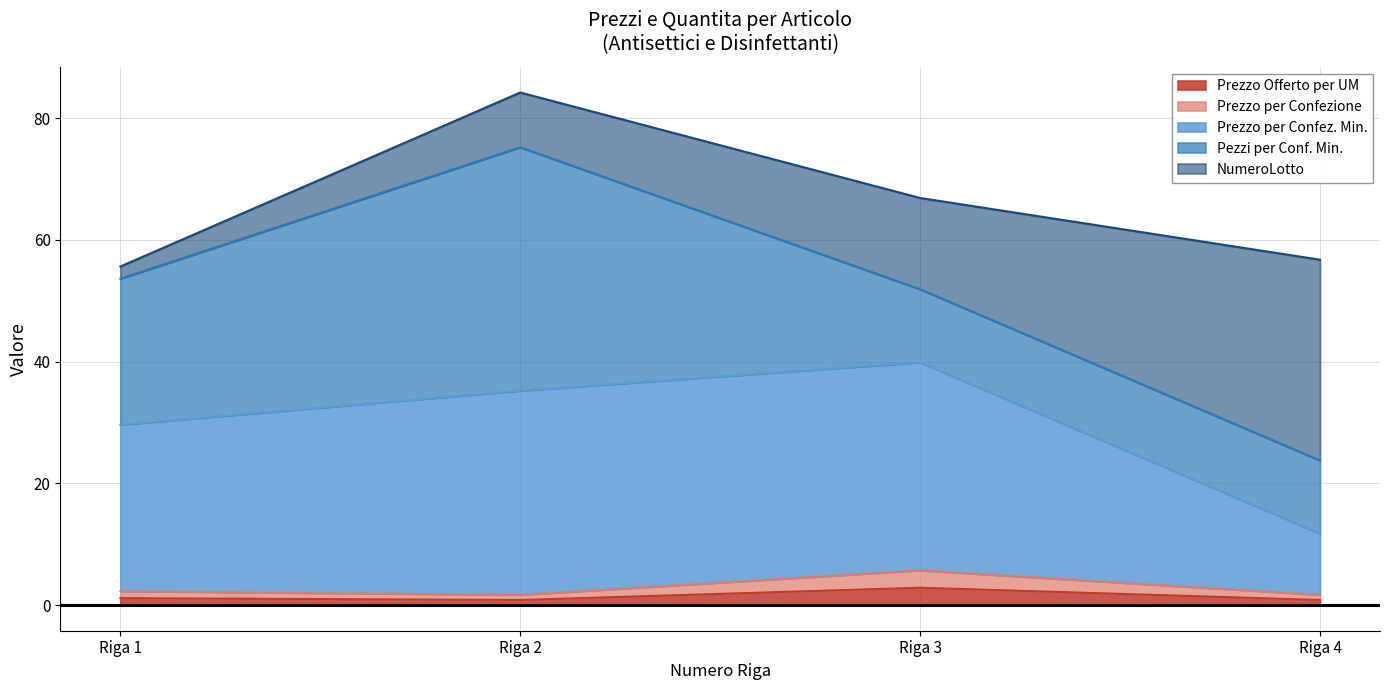

In Prezzo per Confezione, how many points are higher than both neighbors (excluding endpoints)?

1